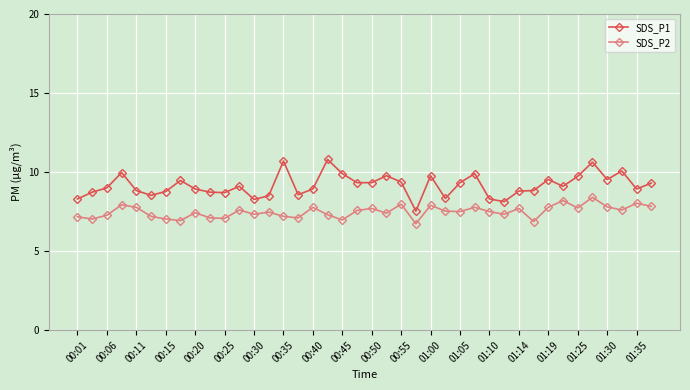

What is the difference between the maximum and second lowest values in the SDS_P2 series?

1.5